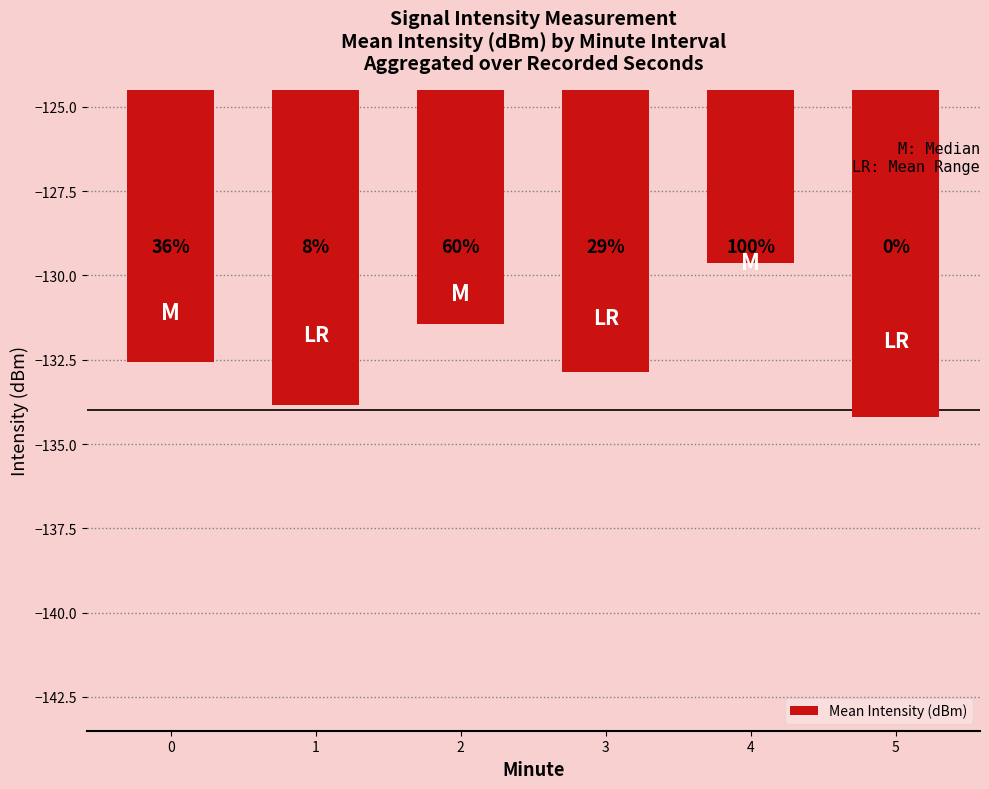

How many bars are there in total?

6